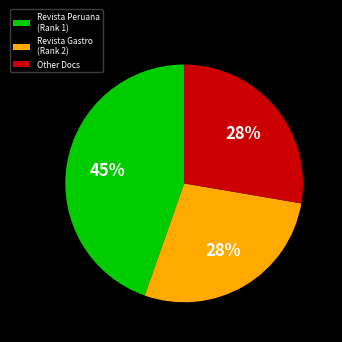

What is the largest slice in the pie chart?

Revista Peruana (Rank 1)